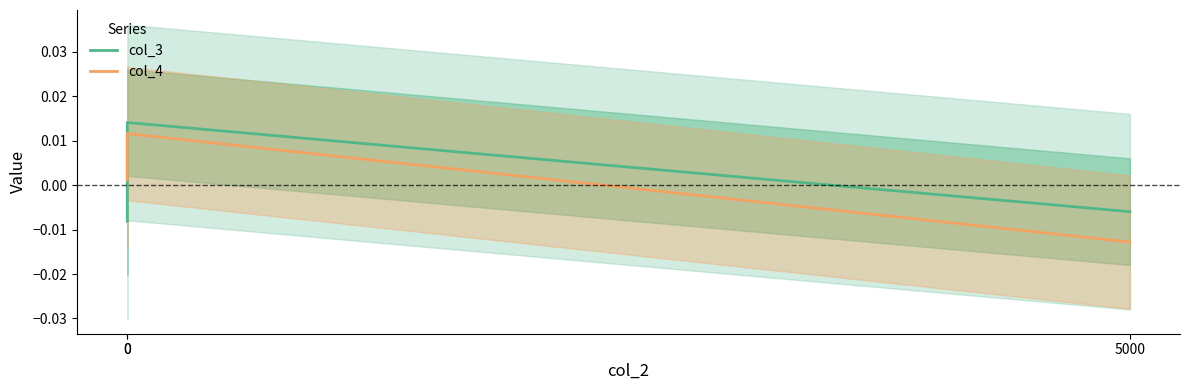

Rank the series by their maximum value, from highest to lowest.

col_3, col_4